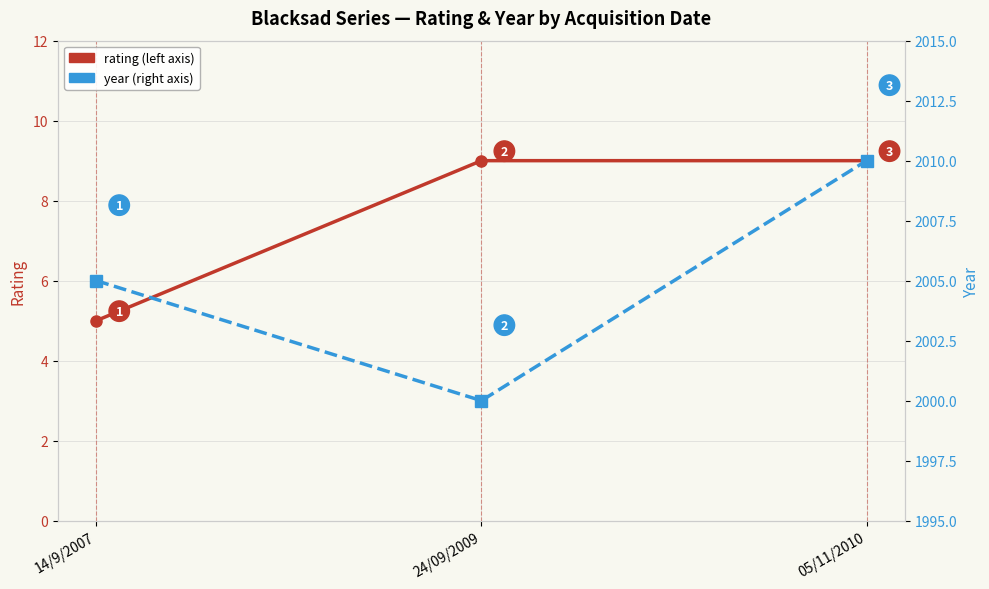

Where does the year series first go above 2005?

05/11/2010